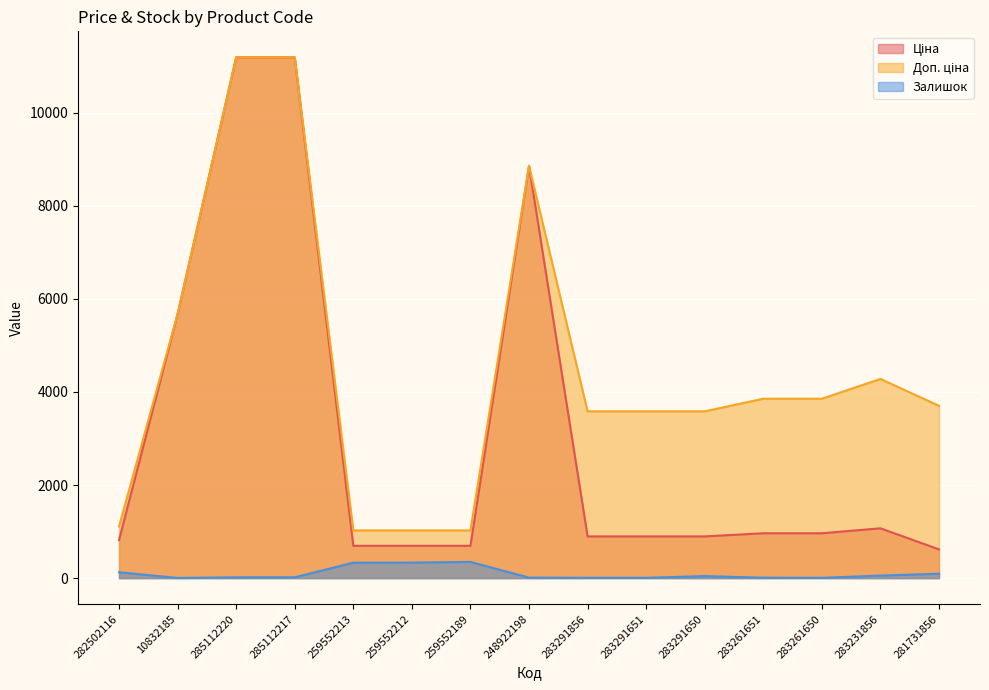

What is the maximum value shown in the chart?

11188.2